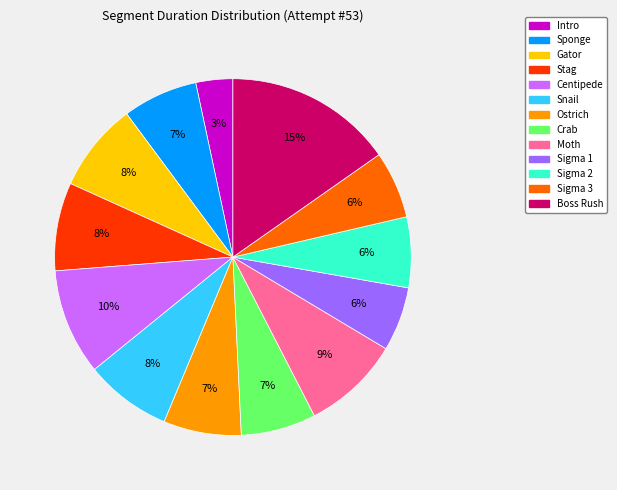

To the nearest percent, what is the average slice percentage?

8%